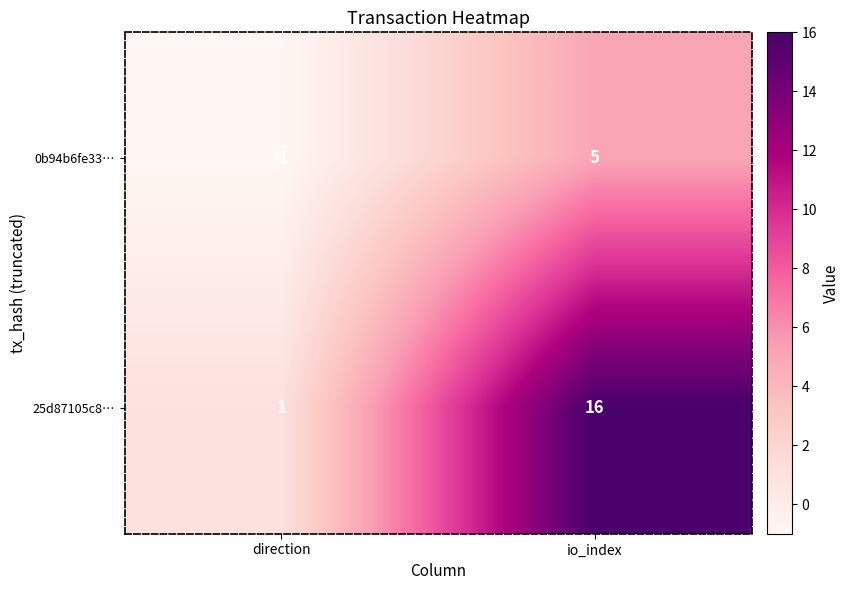

What is the greatest value displayed?

16